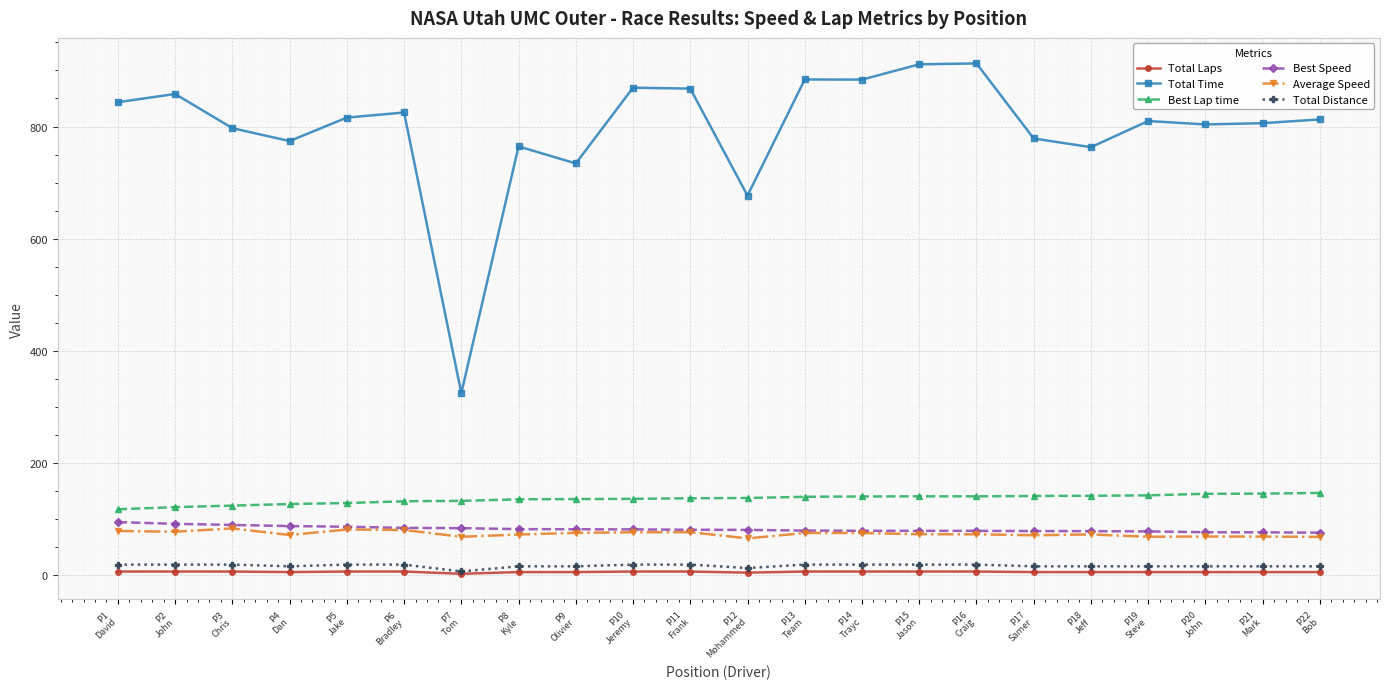

What is the maximum value for Total Laps?

6.0